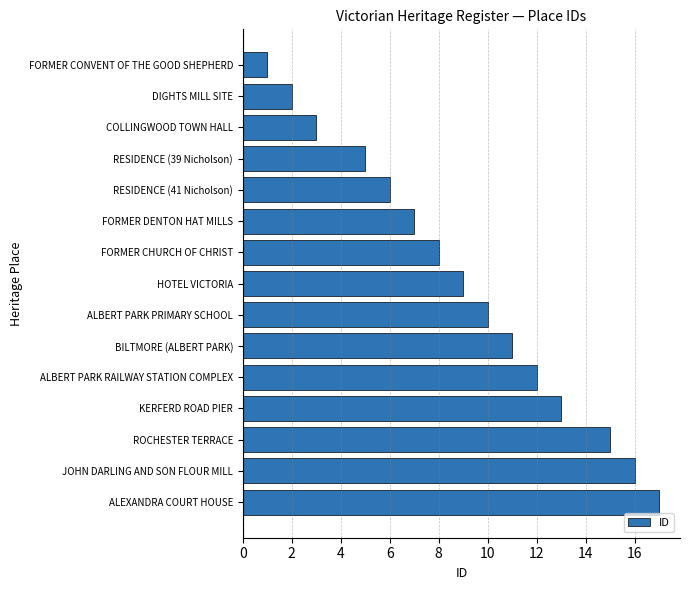

Where is the data nearest to the value 9?

HOTEL VICTORIA